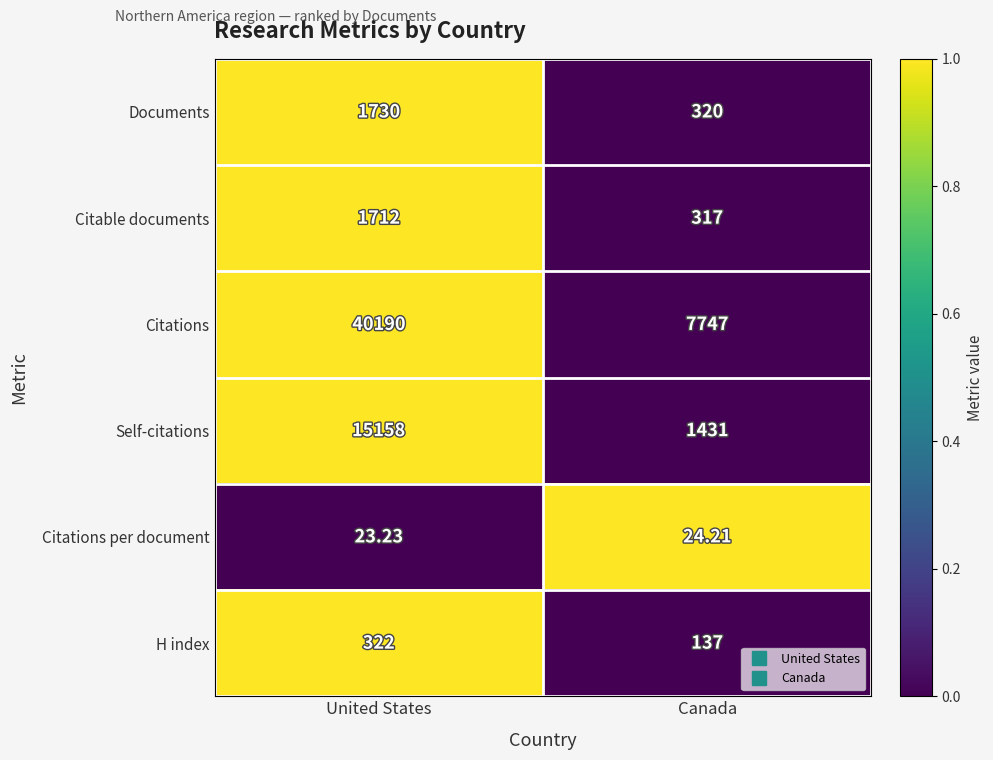

Which series has the largest total across all categories?

Citations